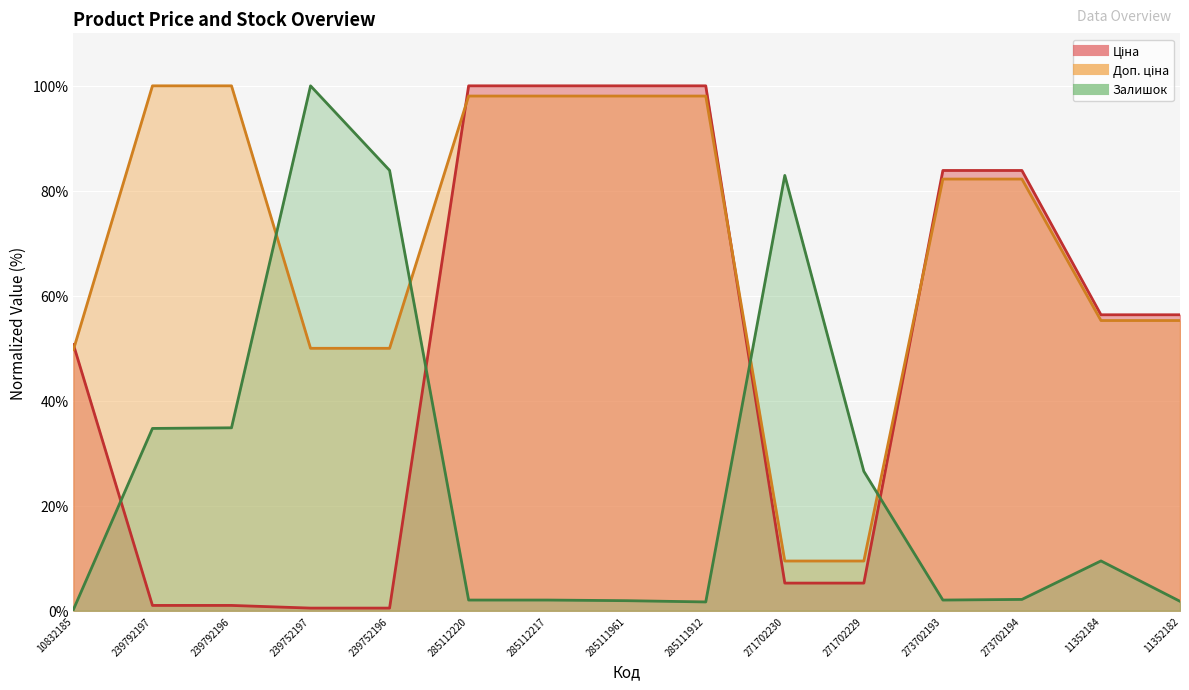

How many values in the Ціна series are below 56?

7